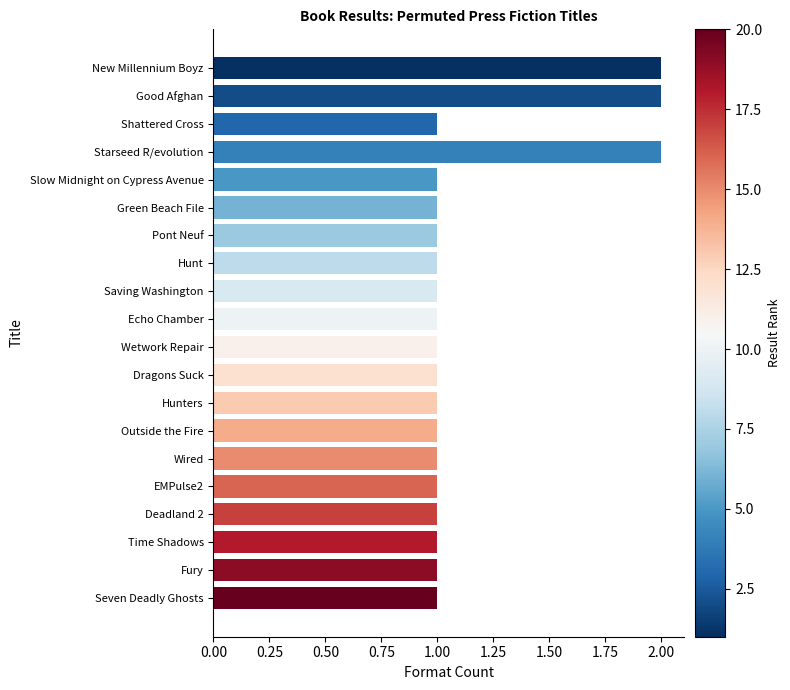

What is the sum of all values?

23